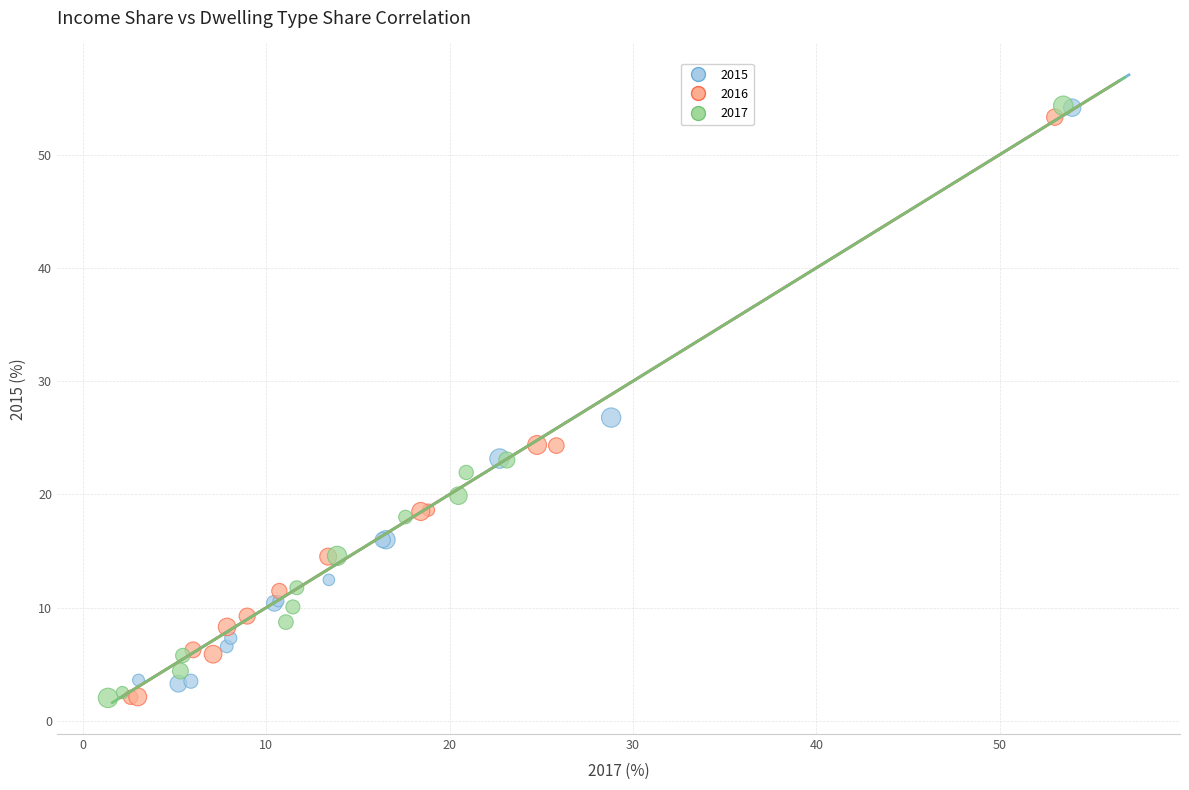

Which series has the widest spread of Y values?

2017